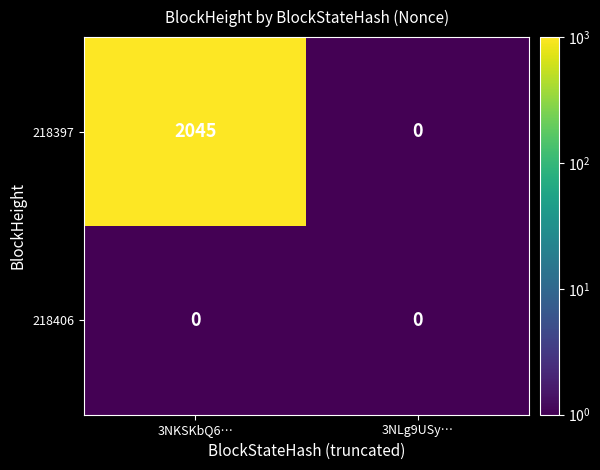

What is the greatest value displayed?

2045